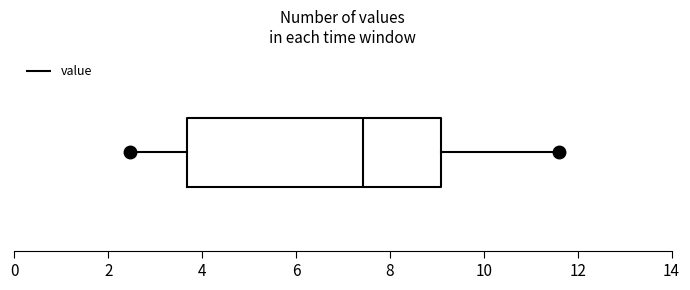

Transcribe this box plot: give where the median line is, the range the box spans, and where the two whiskers end, as read against the x-axis. The values are not printed on the chart, so give them approximately, as read against the axis.

median 7.4, box 3.6 to 9.2, whiskers 2.4 to 11.6